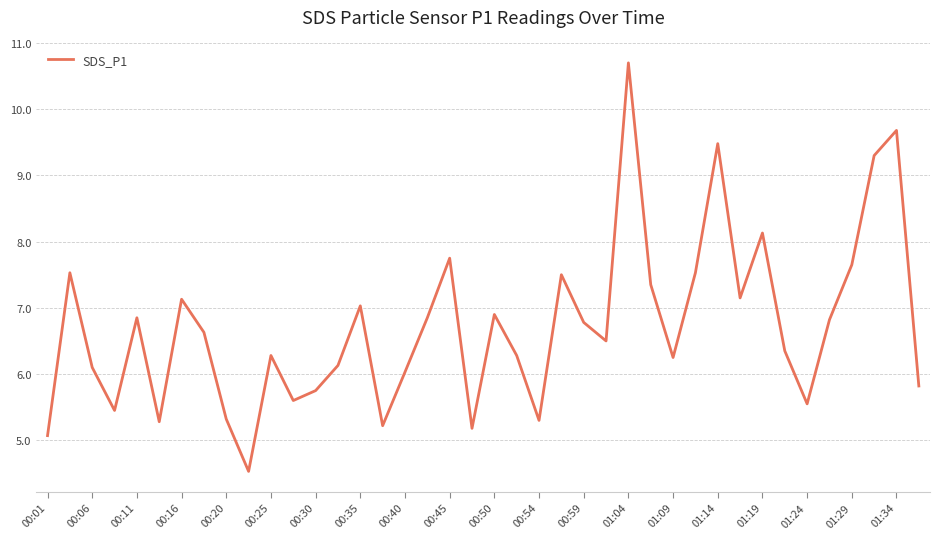

What is the maximum value shown in the chart?

10.7